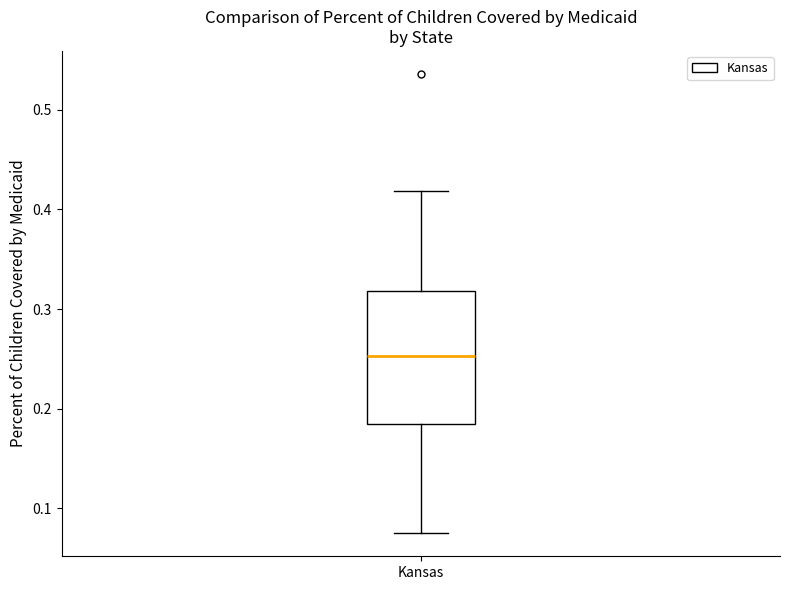

Transcribe this box plot: give where the median line is, the range the box spans, and where the two whiskers end, as read against the y-axis. The values are not printed on the chart, so give them approximately, as read against the axis.

median 0.25, box 0.18 to 0.32, whiskers 0.07 to 0.42